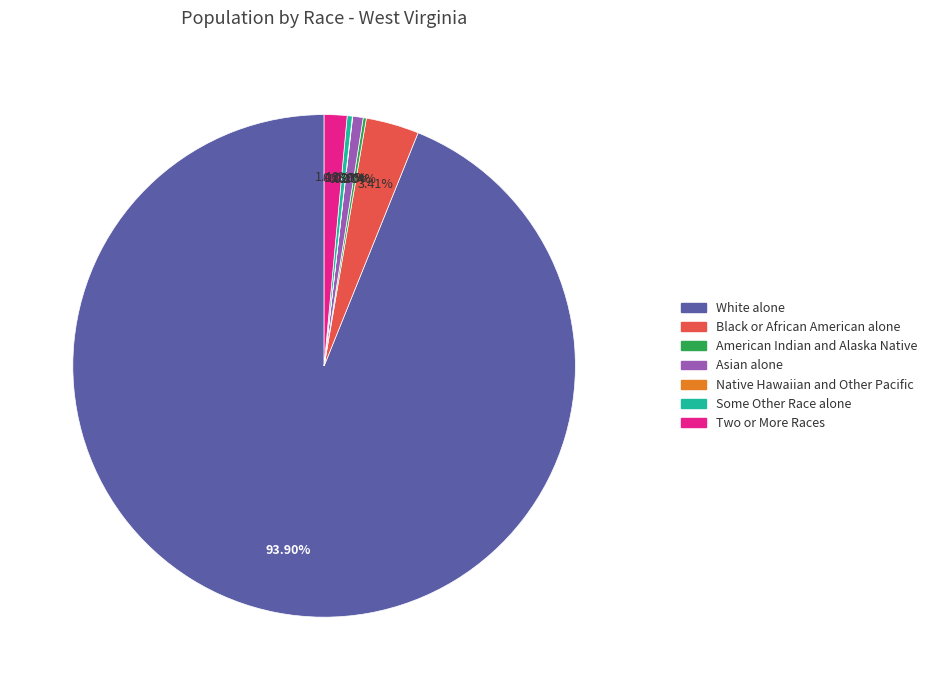

The Some Other Race alone slice represents 20% of the pie. True or false?

False